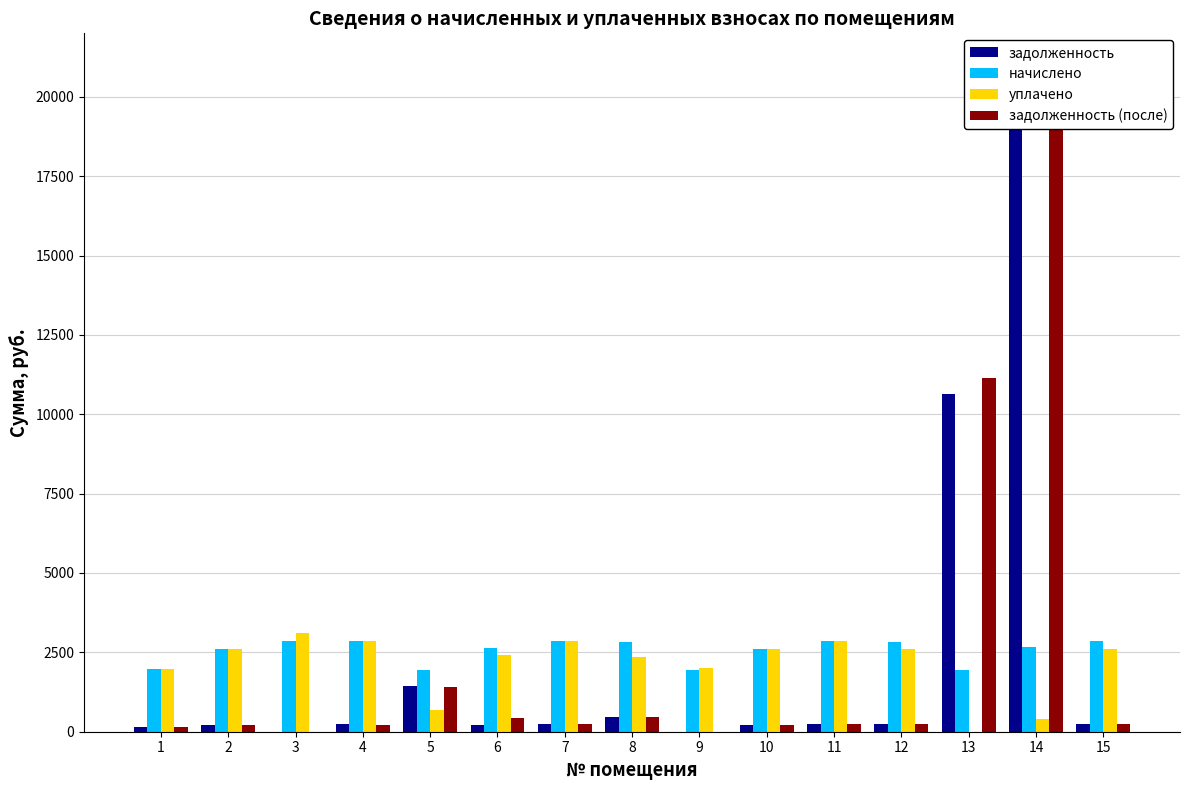

What is the difference between the highest and lowest values at 15?

2617.7